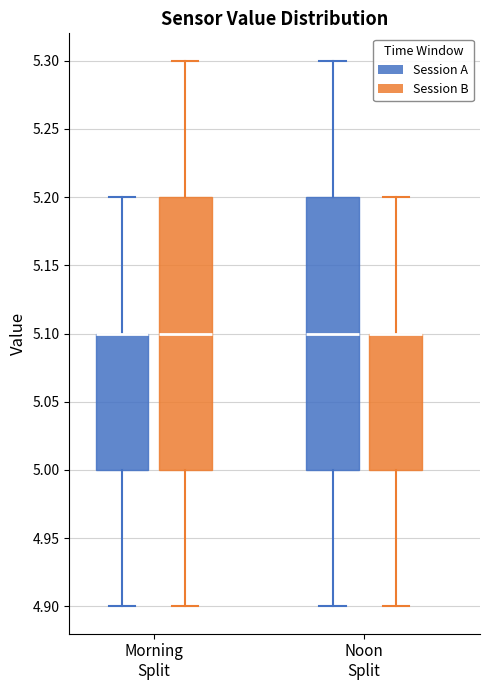

Reading left to right, read every box against the y-axis: the position of its median line, the range the box covers, and the ends of its whiskers. The values are not printed on the chart, so give them approximately, as read against the axis.

Morning Split (Session A): median 5.1 (drawn on the box's upper edge), box 5.0 to 5.1, whiskers 4.9 to 5.2
Morning Split (Session B): median 5.1, box 5.0 to 5.2, whiskers 4.9 to 5.3
Noon Split (Session A): median 5.1, box 5.0 to 5.2, whiskers 4.9 to 5.3
Noon Split (Session B): median 5.1 (drawn on the box's upper edge), box 5.0 to 5.1, whiskers 4.9 to 5.2